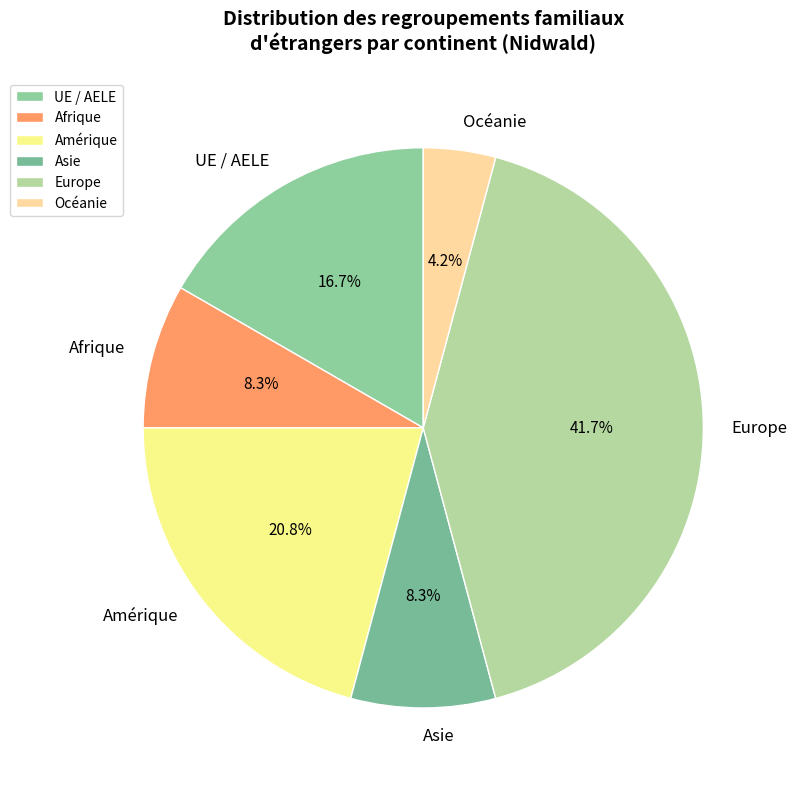

How many segments does this pie chart have?

6